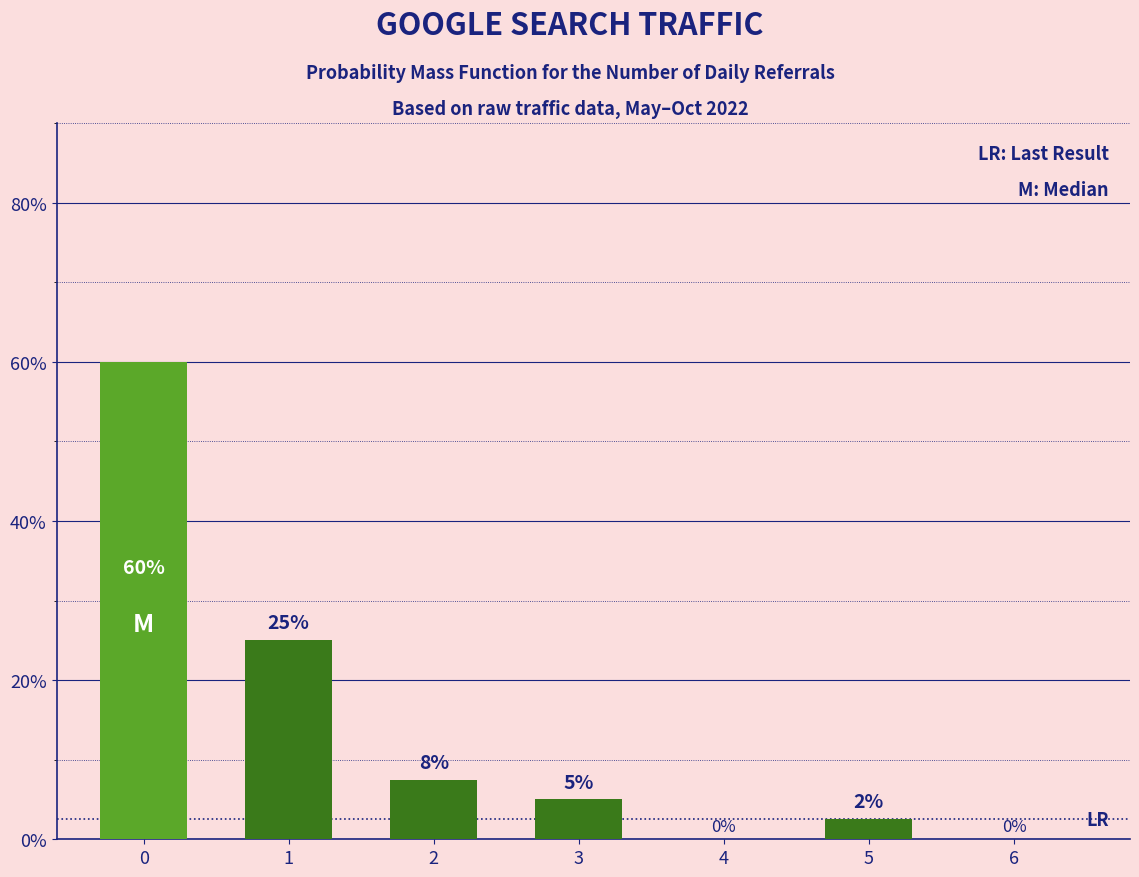

What is the maximum value shown in the chart?

60.0